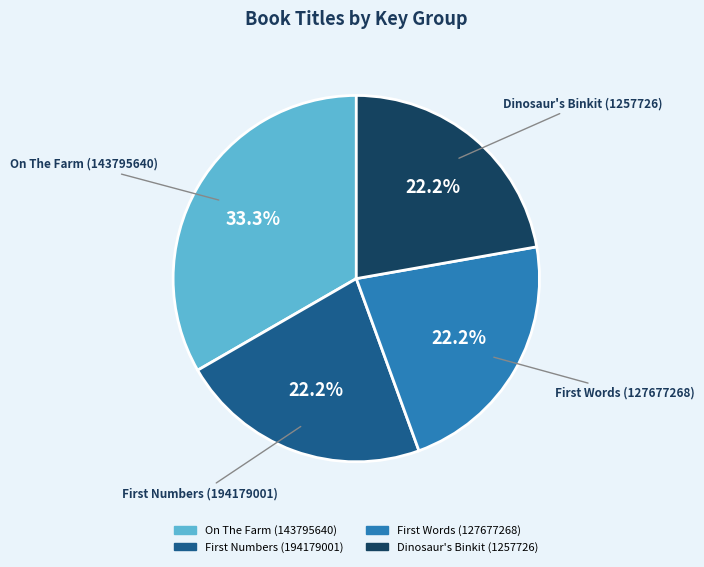

Which category has the biggest portion of the pie?

On The Farm (143795640)